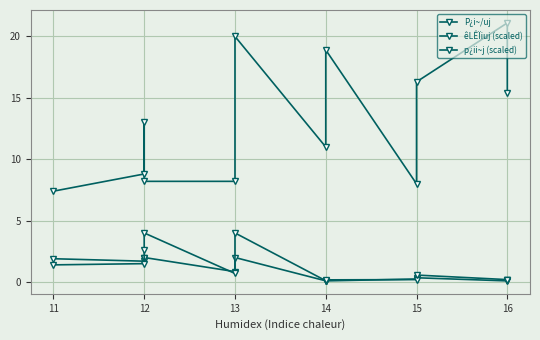

What is the value of the p¿ii~j (scaled) point at the 2nd from the left?

1.5